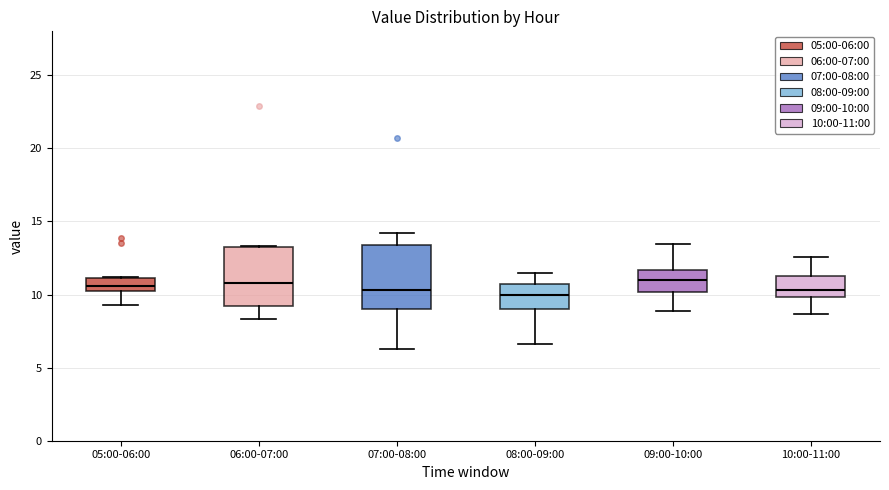

Reading left to right, transcribe this box plot: for each box, give where its median line is, the range the box spans, and where its two whiskers end, as read against the y-axis. The values are not printed on the chart, so give them approximately, as read against the axis.

05:00-06:00: median 10.5 (inside the box), box 10.5 to 11.0, whiskers 9.5 to 11.0
06:00-07:00: median 11.0, box 9.0 to 13.5, whiskers 8.5 to 13.5
07:00-08:00: median 10.5, box 9.0 to 13.5, whiskers 6.5 to 14.0
08:00-09:00: median 10.0, box 9.0 to 10.5, whiskers 6.5 to 11.5
09:00-10:00: median 11.0, box 10.0 to 11.5, whiskers 9.0 to 13.5
10:00-11:00: median 10.5, box 10.0 to 11.5, whiskers 8.5 to 12.5